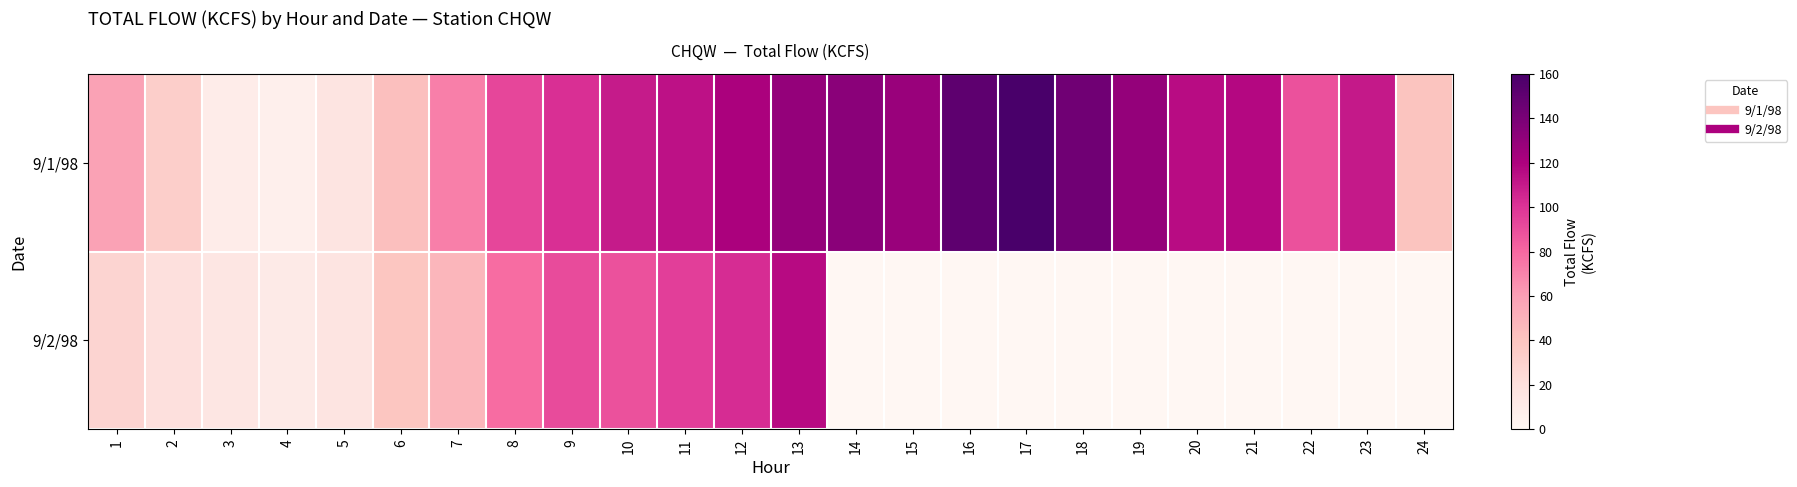

What is the maximum value shown in the chart?

153.2